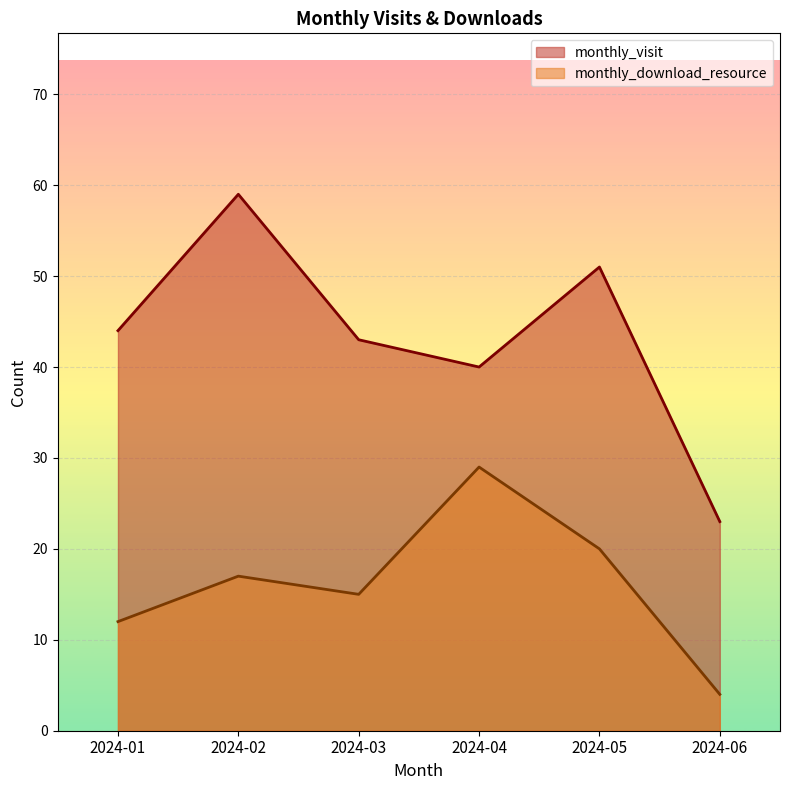

The value of monthly_visit at 2024-04 is 40. True or false?

True